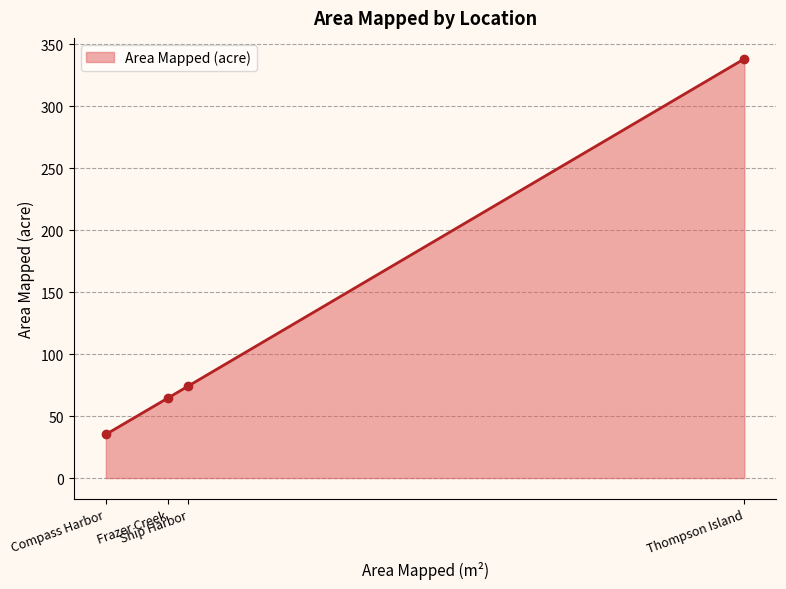

What is the difference between the values at Thompson Island and Ship Harbor?

263.9